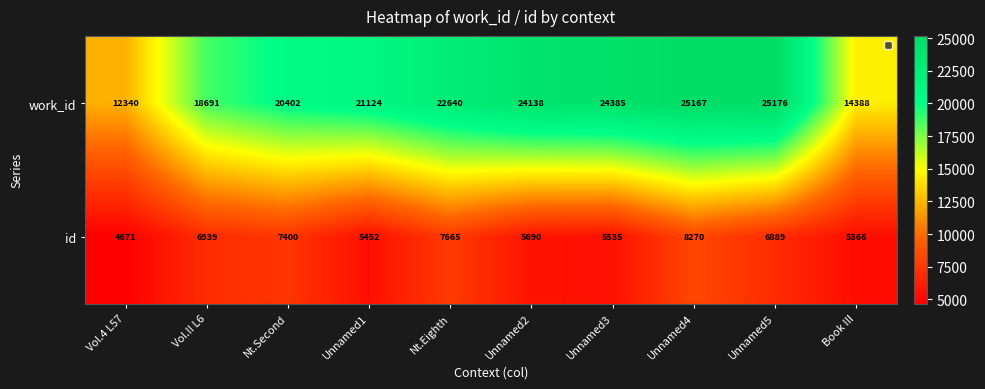

True or false: id has a value of 9858 at Vol.II L6.

False